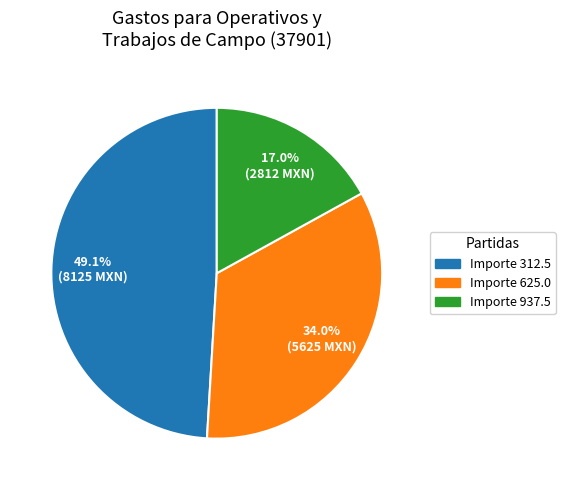

How many segments does this pie chart have?

3